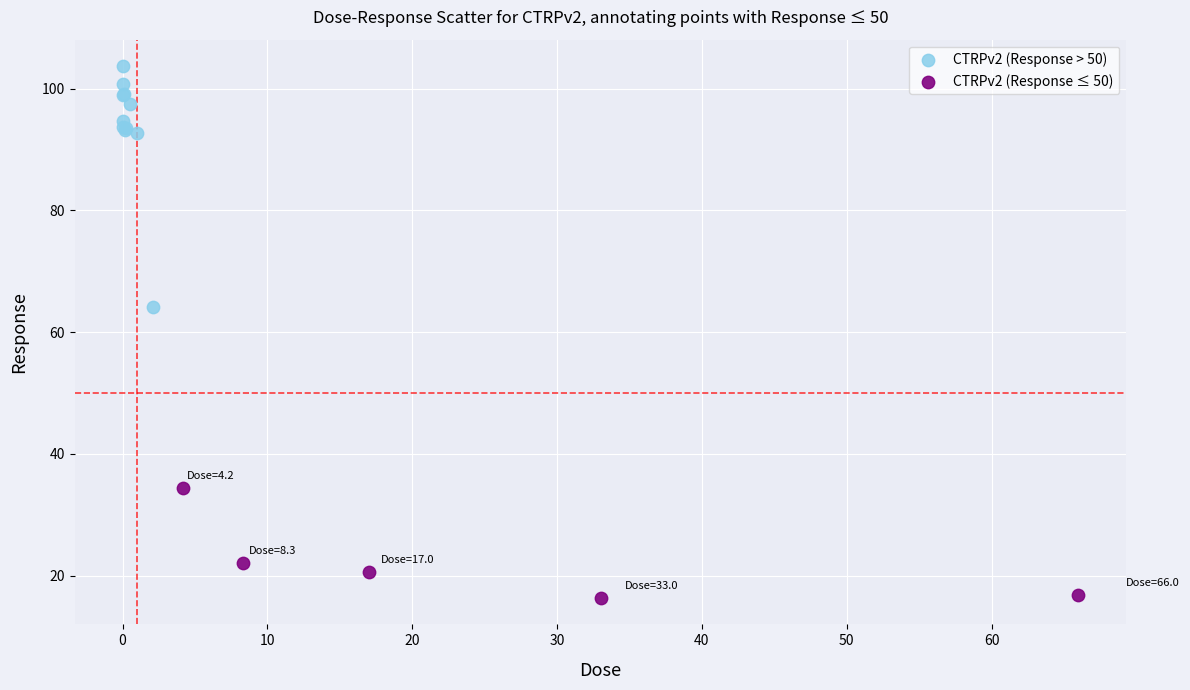

Which series has the largest Y range (max minus min)?

CTRPv2 (Response > 50)